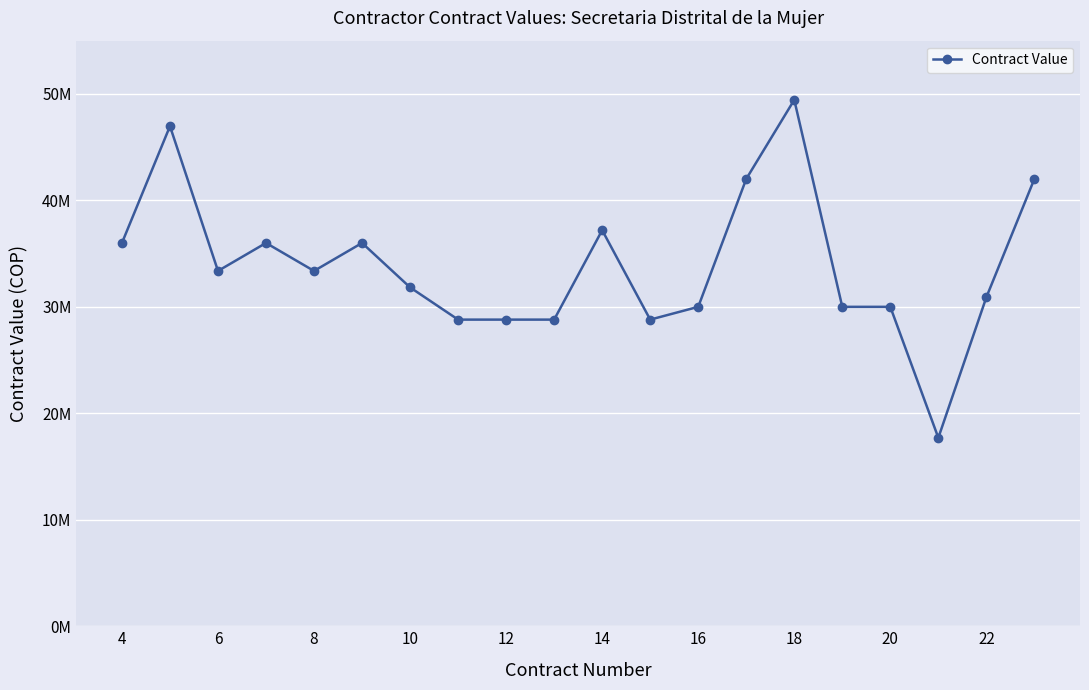

Does the chart have visible grid lines?

Yes